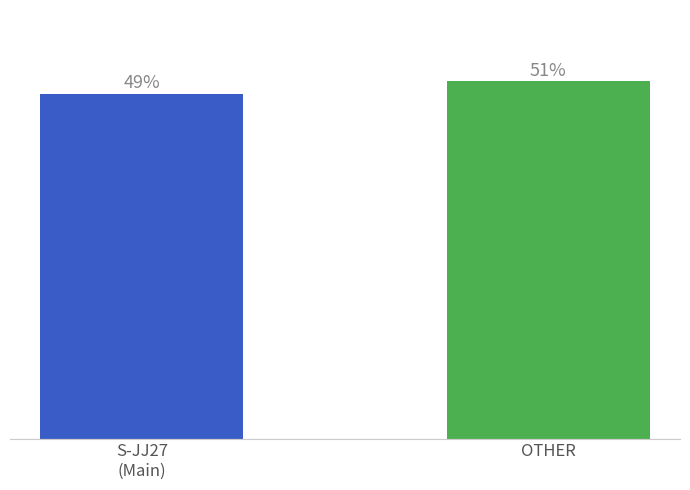

Are the bars grouped side by side (vs. stacked)?

No